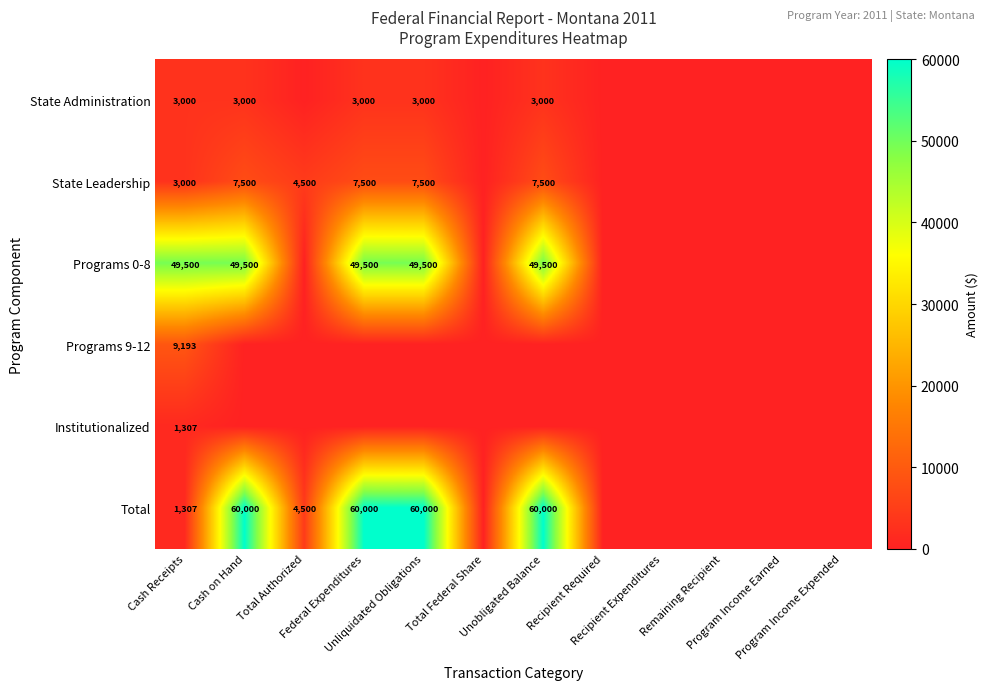

How many Programs 0-8 values are between 0 and 49500?

12